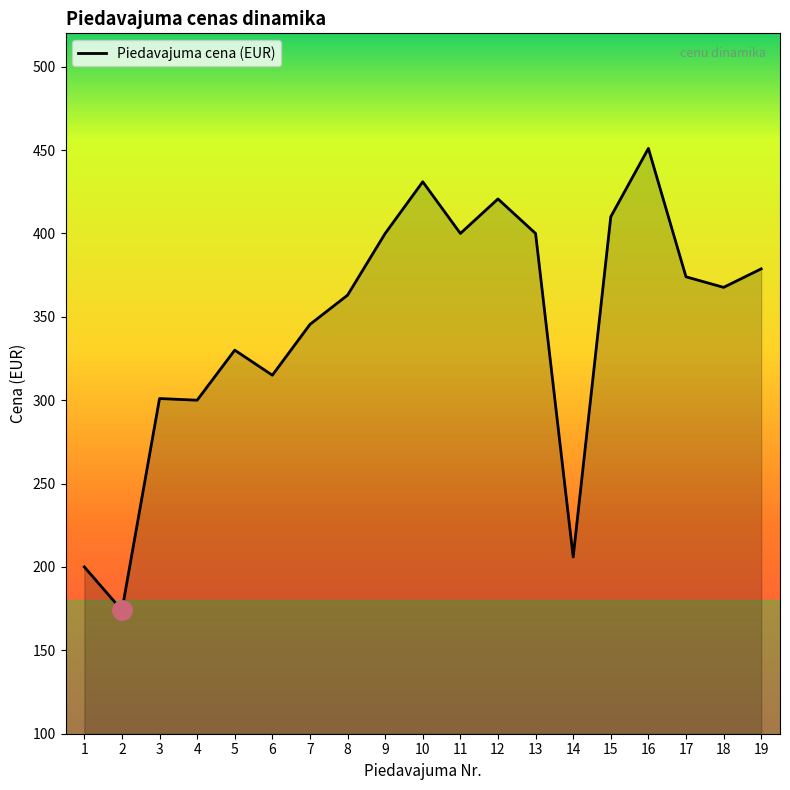

How many lines are shown in the chart?

1